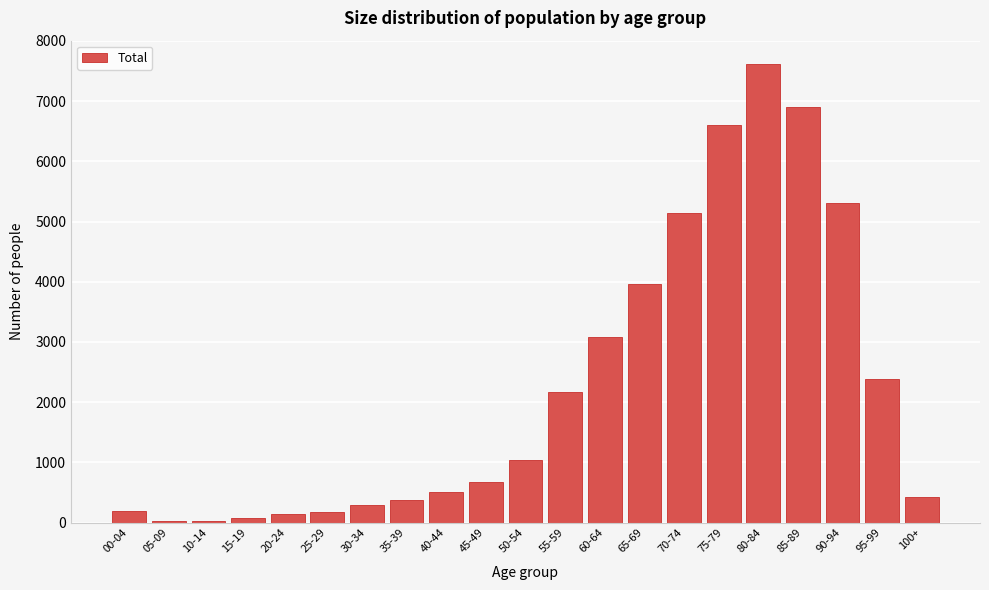

The value at 90-94 is 5309. True or false?

True